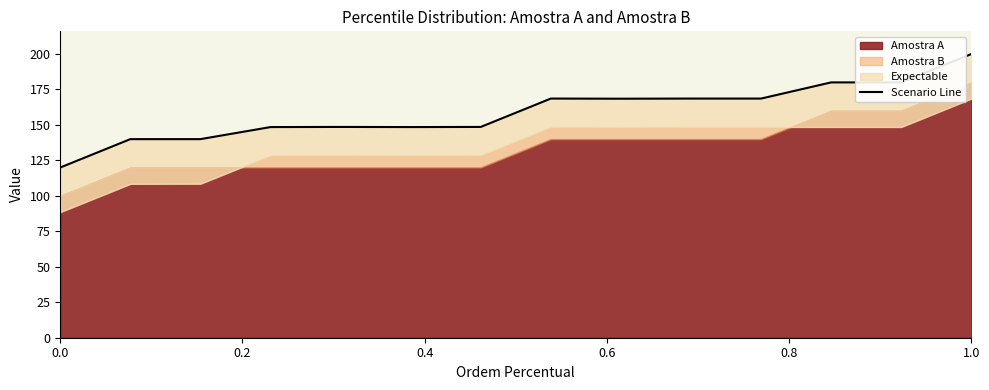

What is the value of the 2nd point from the left?

140.0